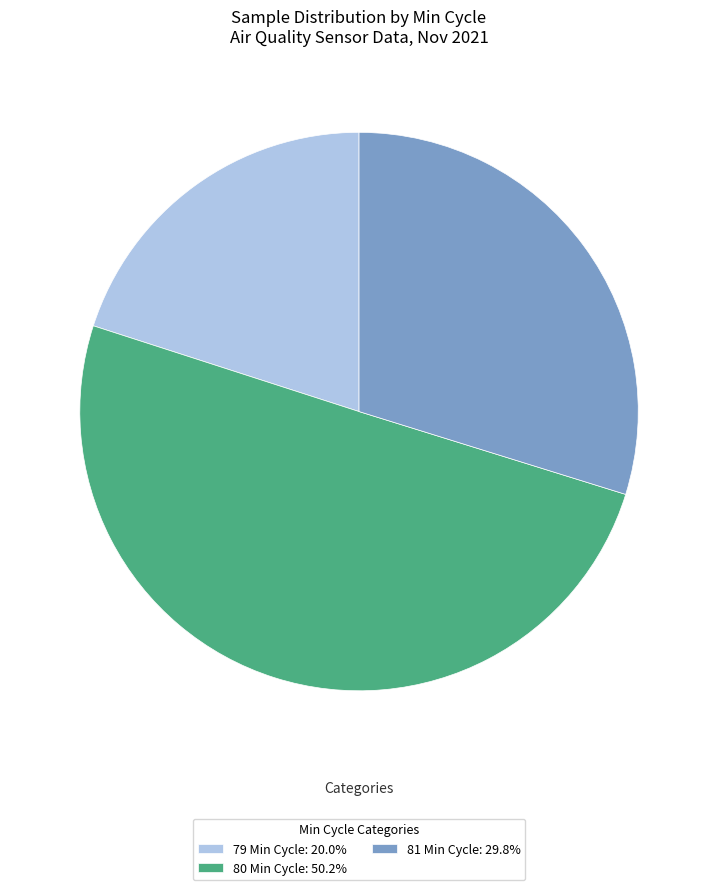

Combined, do 79 Min Cycle: 20.0% and 80 Min Cycle: 50.2% account for over 50%?

Yes